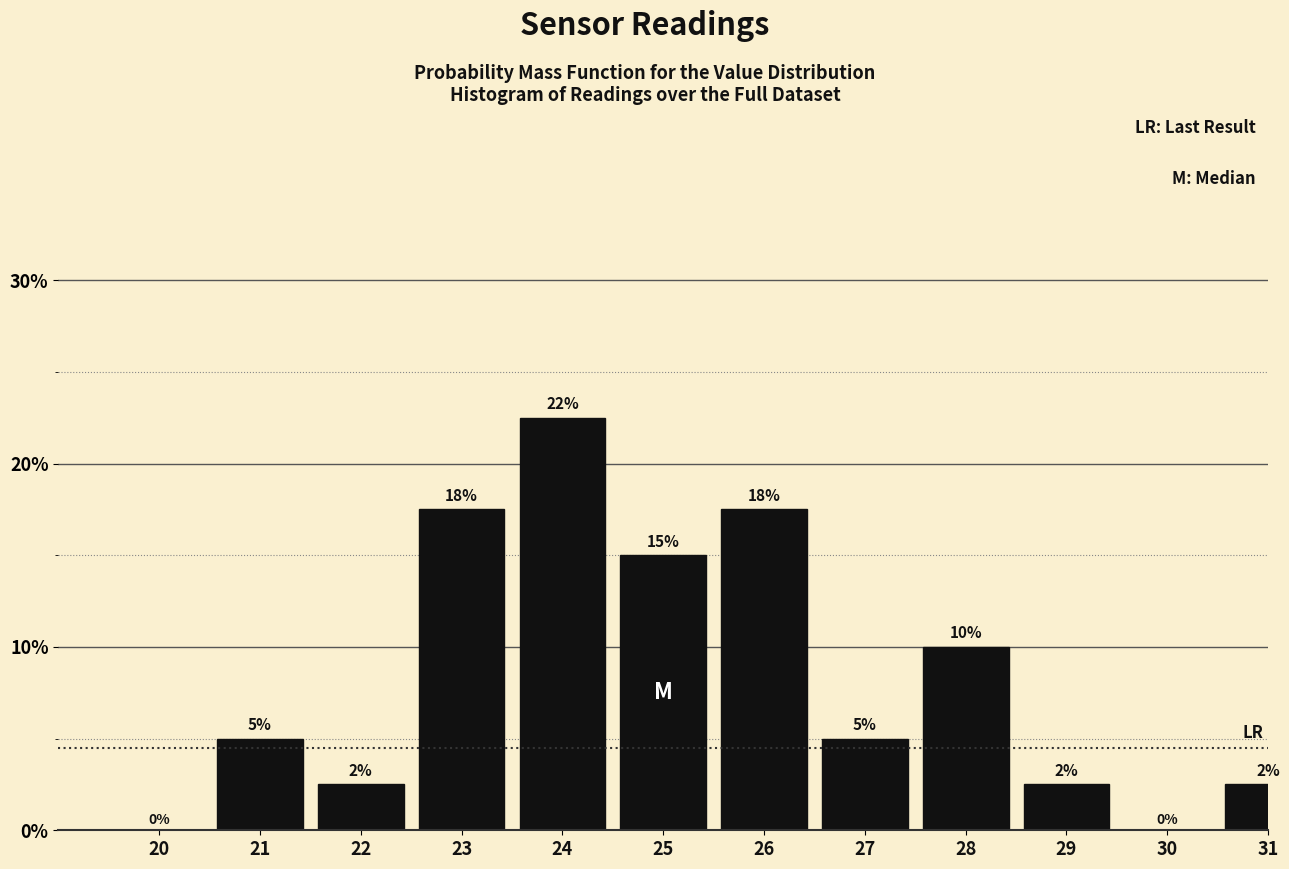

What is the change in value from 27 to 30?

-5.0